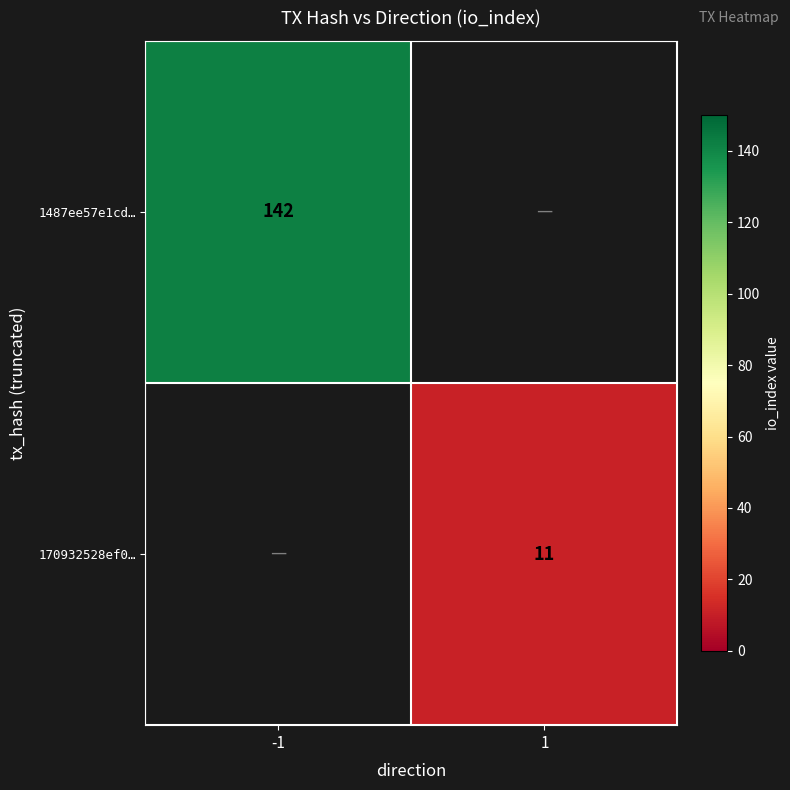

Is it true that 170932528ef0… equals 11 at 1?

True